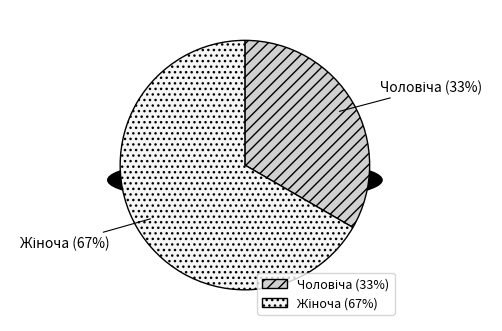

What is the largest slice in the pie chart?

Жіноча